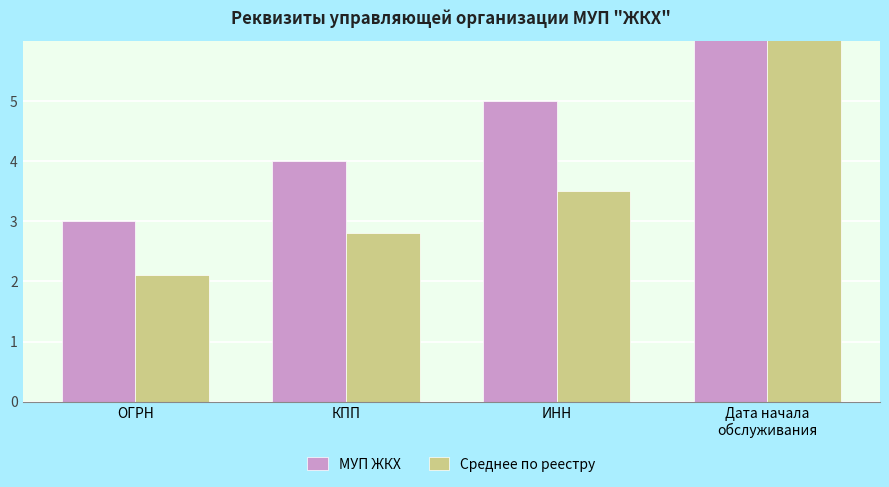

Which series has the widest spread of values?

МУП ЖКХ